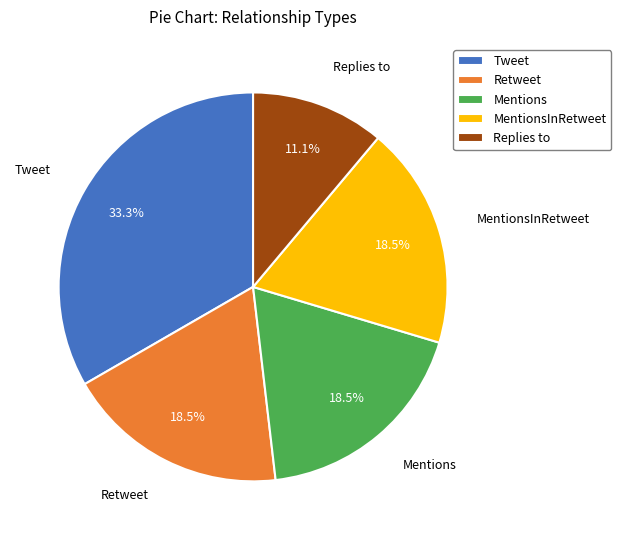

True or false: Replies to accounts for 21% of the total.

False